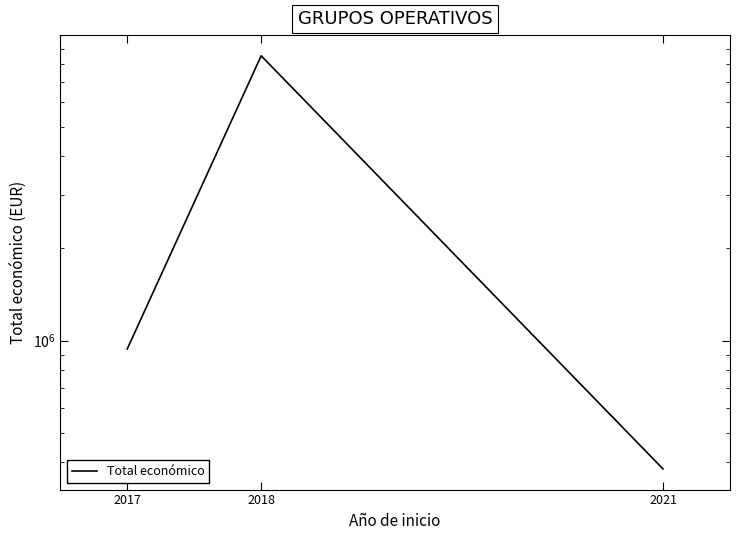

What is the sum of the values at 2018 and 2017?

9466682